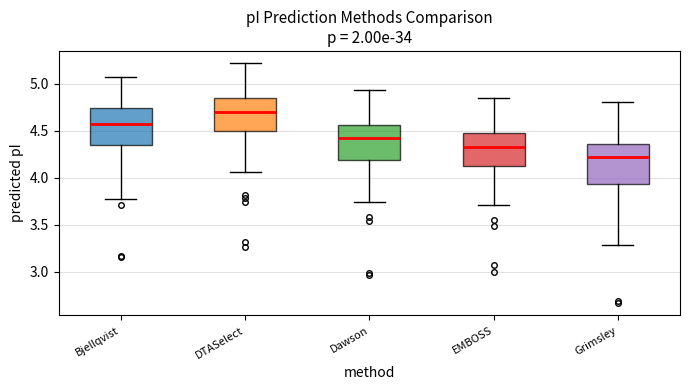

Reading left to right, transcribe this box plot: for each box, give where its median line is, the range the box spans, and where its two whiskers end, as read against the y-axis. The values are not printed on the chart, so give them approximately, as read against the axis.

Bjellqvist: median 4.55, box 4.35 to 4.75, whiskers 3.75 to 5.05
DTASelect: median 4.70, box 4.50 to 4.85, whiskers 4.05 to 5.20
Dawson: median 4.40, box 4.20 to 4.55, whiskers 3.75 to 4.95
EMBOSS: median 4.35, box 4.10 to 4.50, whiskers 3.70 to 4.85
Grimsley: median 4.20, box 3.95 to 4.35, whiskers 3.30 to 4.80